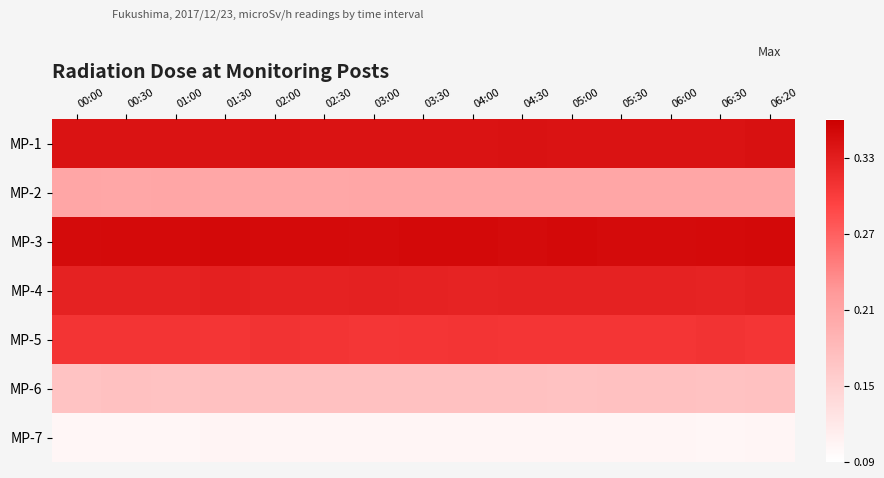

At how many categories does at least one series exceed 0?

15